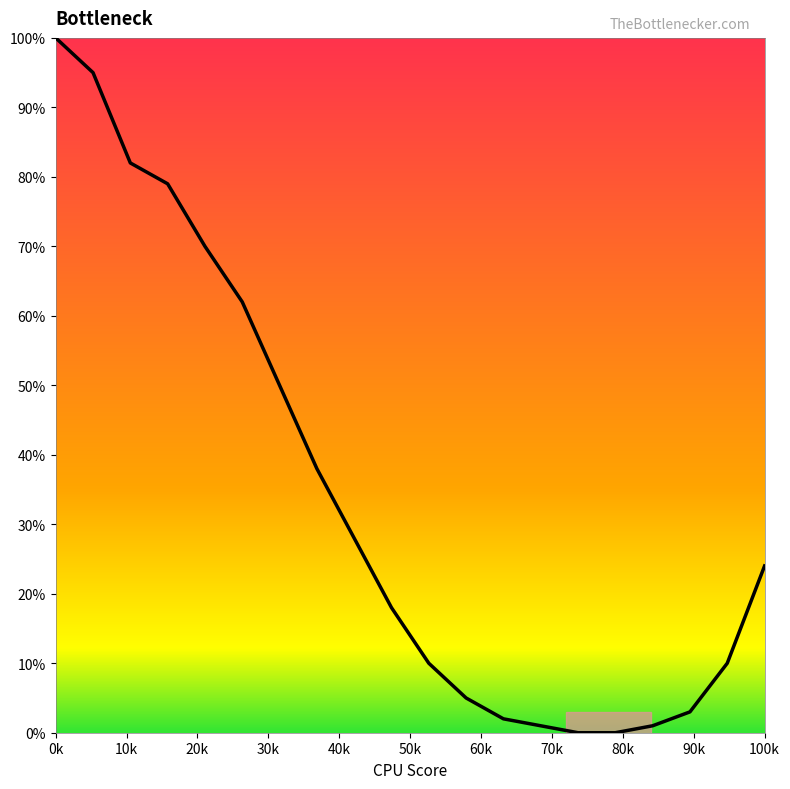

What is the maximum value shown in the chart?

100